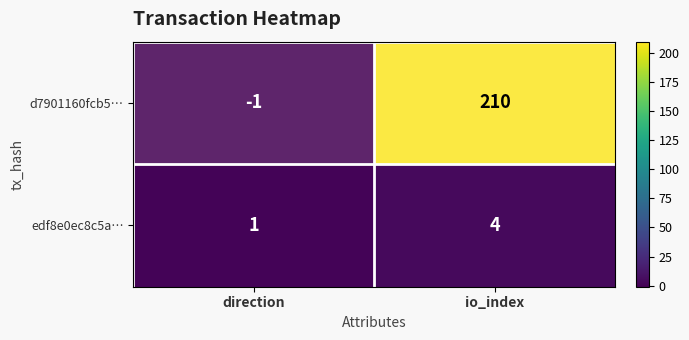

Which series has the widest spread of values?

d7901160fcb5…